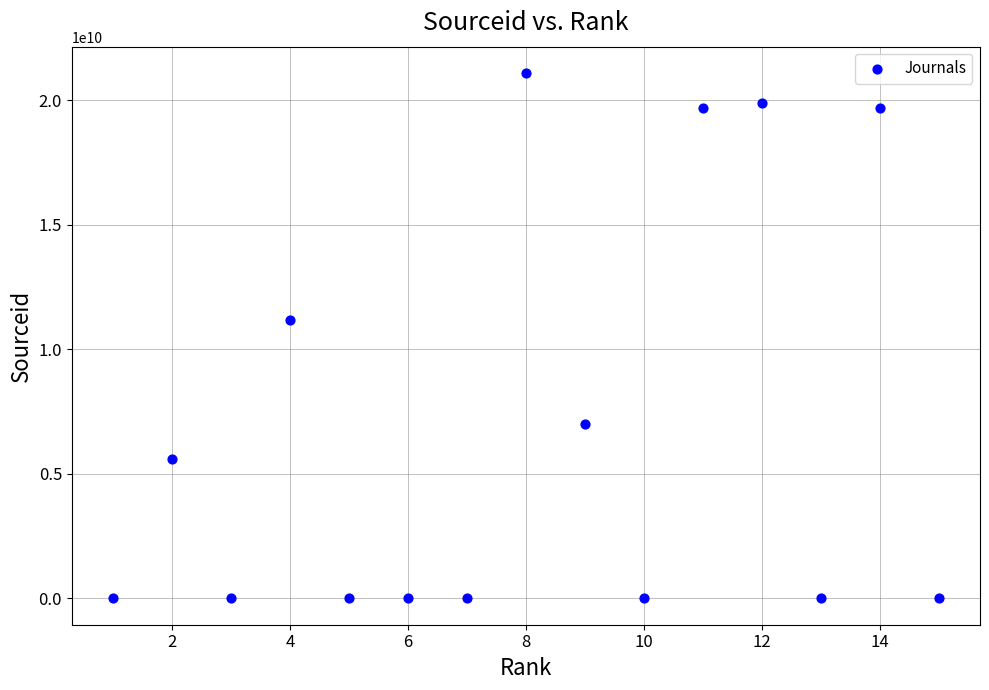

What is the range of X values (max minus min)?

14